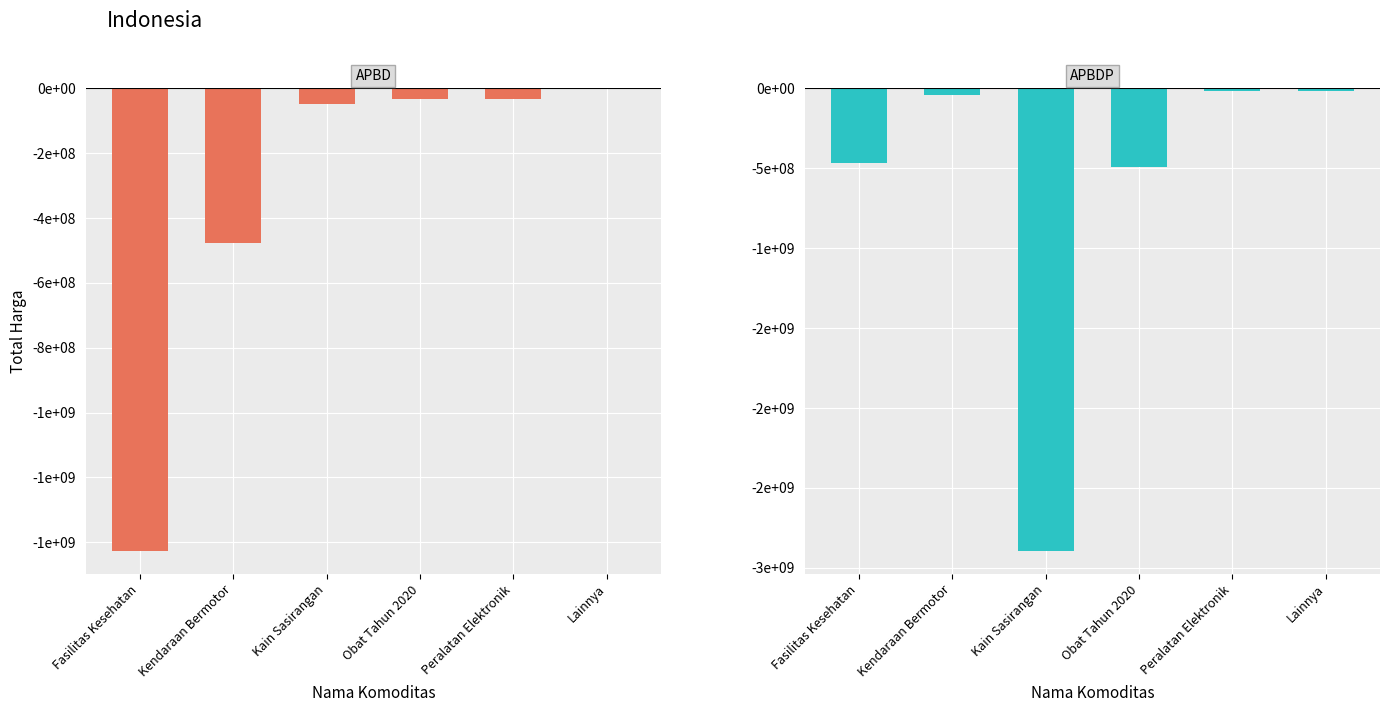

What is the sum of the APBDP values at Obat Tahun 2020 and Lainnya?

-511900000